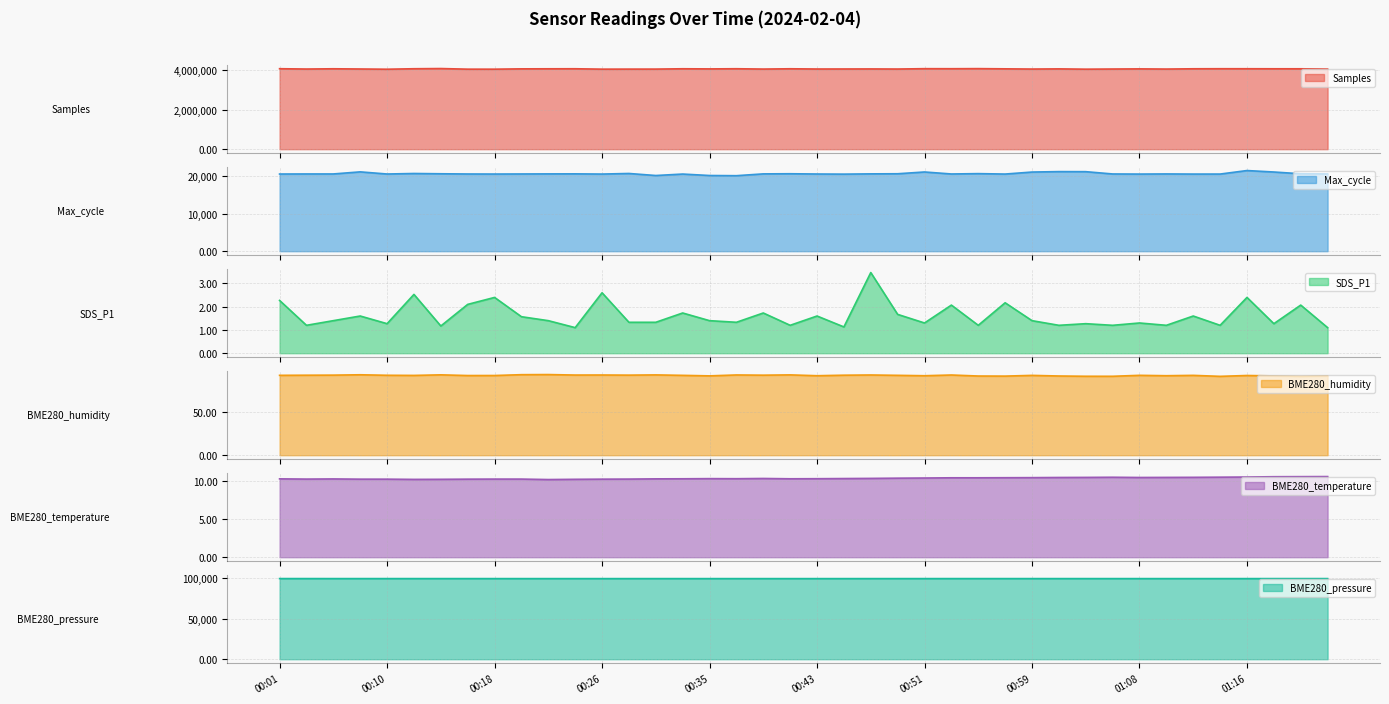

What is the sum of all SDS_P1 values?

64.5